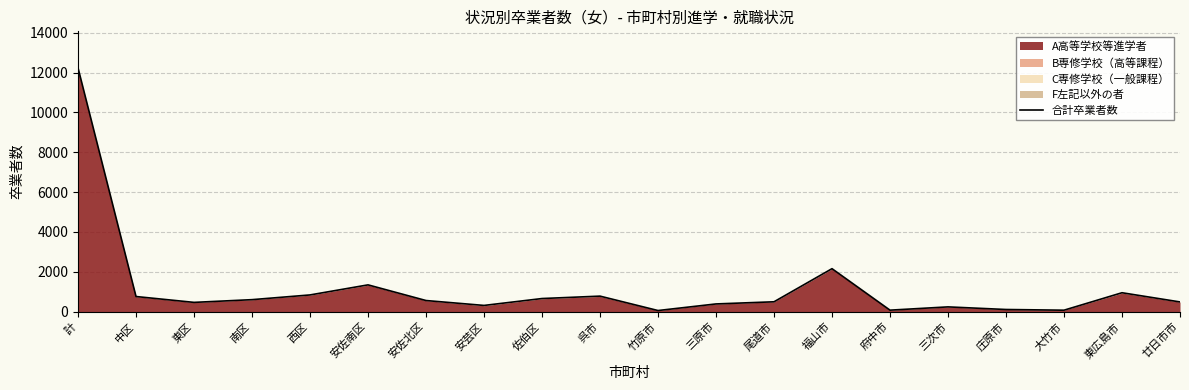

What position from the right is 佐伯区?

12